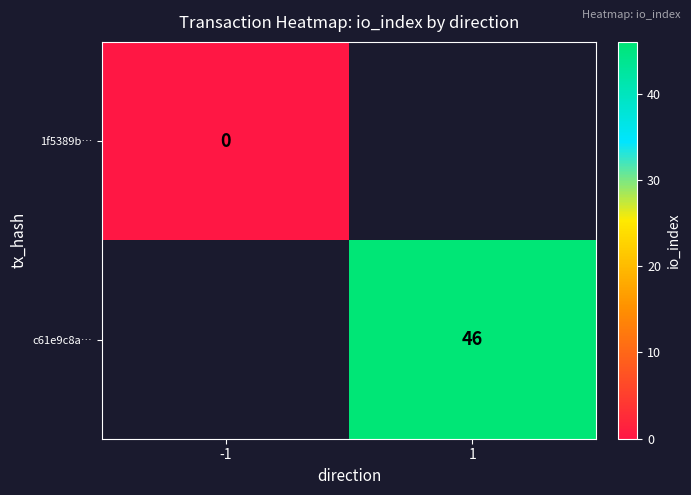

Is it true that c61e9c8a… equals 73 at 1?

False